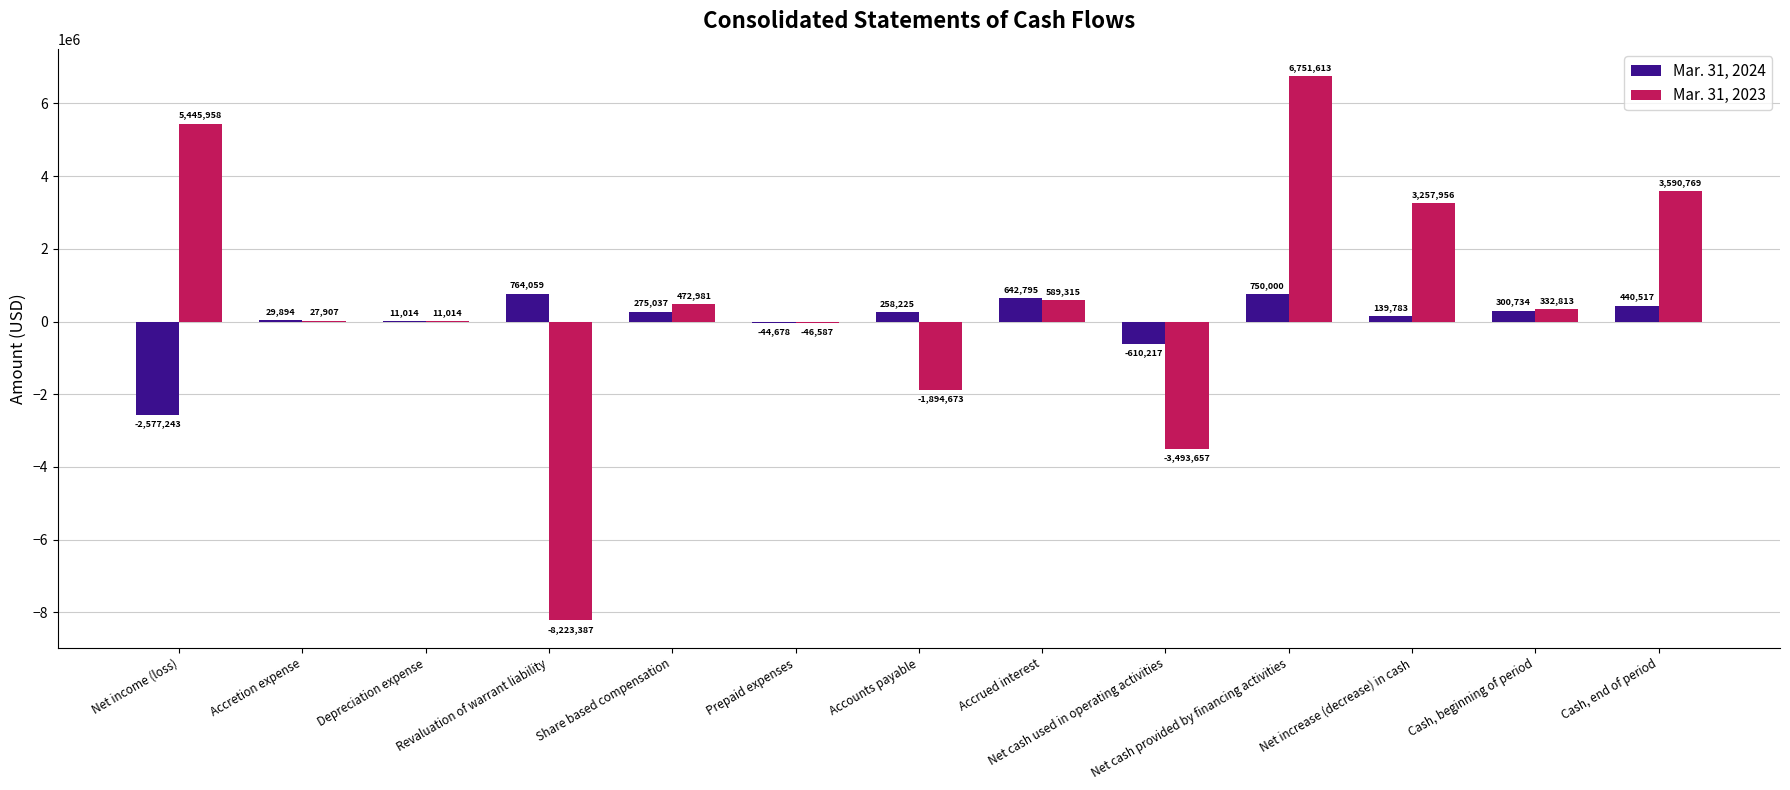

Count the number of data series in this chart.

2